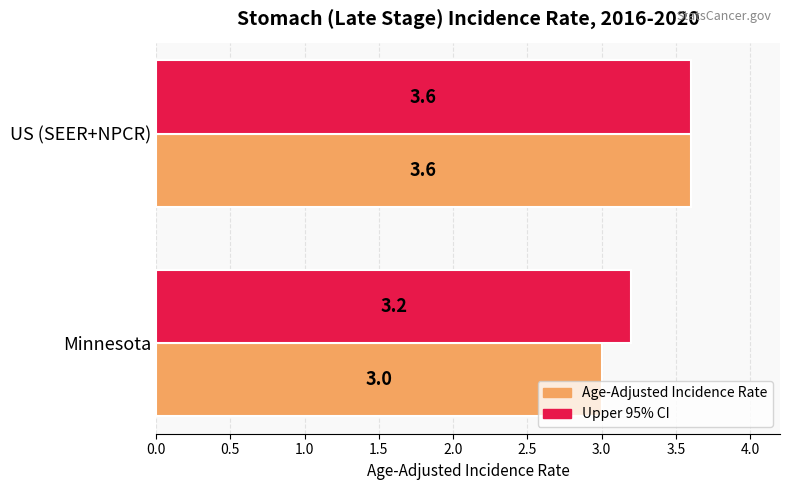

Which category has the highest value in the Upper 95% CI series?

US (SEER+NPCR)